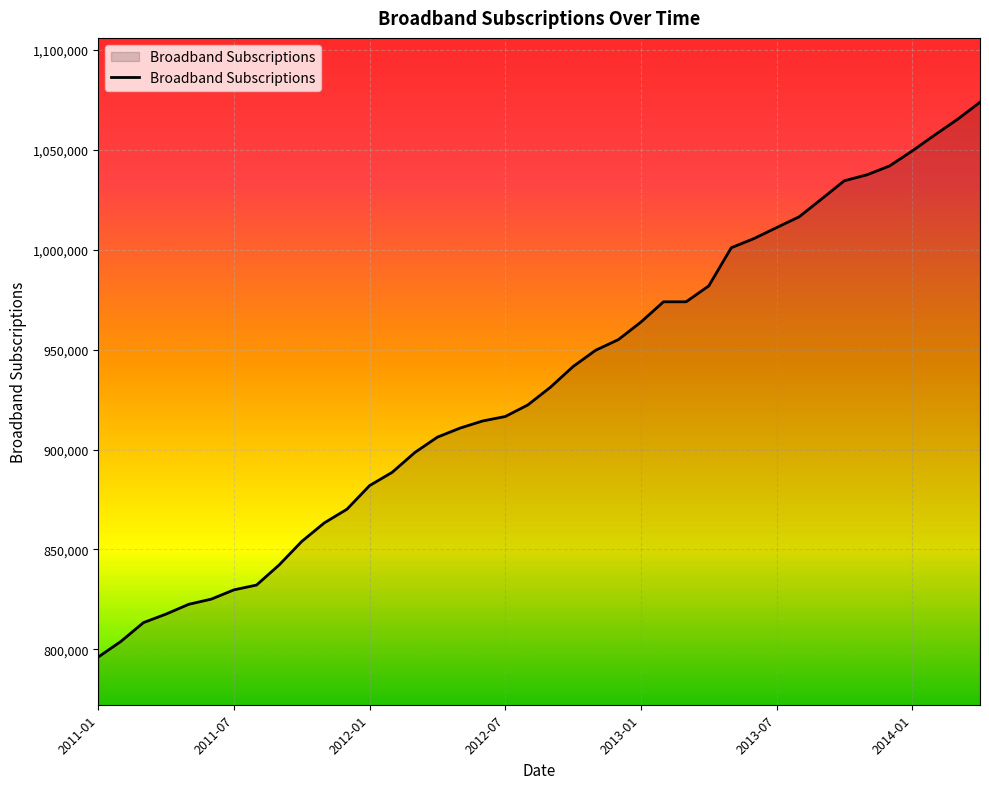

Reading left to right, transcribe all the data shown in this chart.

796181	803971	813406	817671	822555	825154	829784	832186	842258	854017	863319	870144	881964	888608	898513	906211	910729	914304	916518	922325	931186	941527	949701	954988	963767	973941	973941	981855	1001010	1005579	1011069	1016468	1025452	1034523	1037488	1041934	1049423	1057418	1065228	1073795